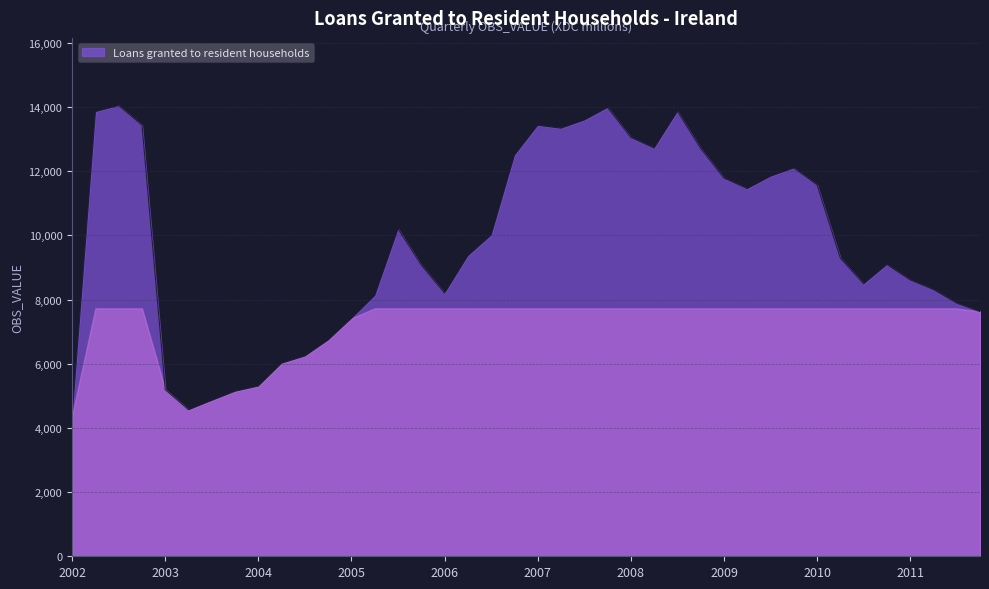

What is the minimum value shown in the chart?

4400